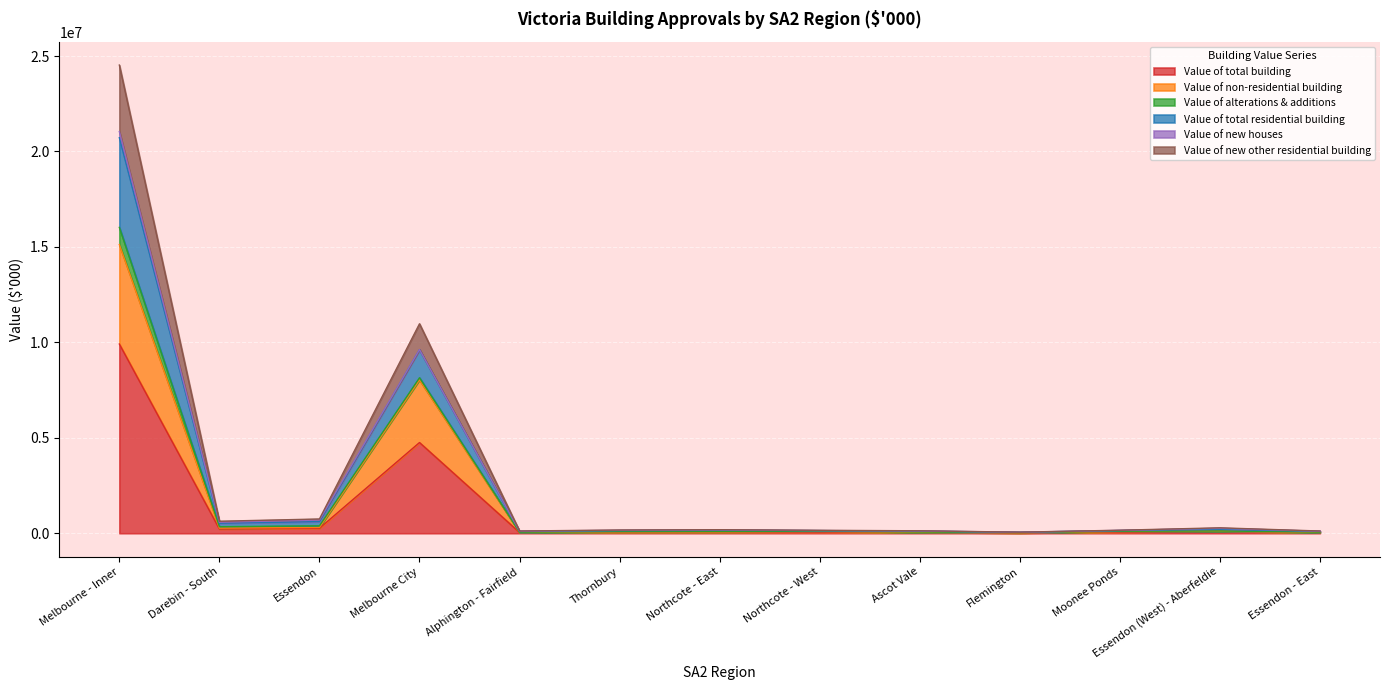

True or false: Value of new other residential building and Value of total residential building intersect in this chart.

False